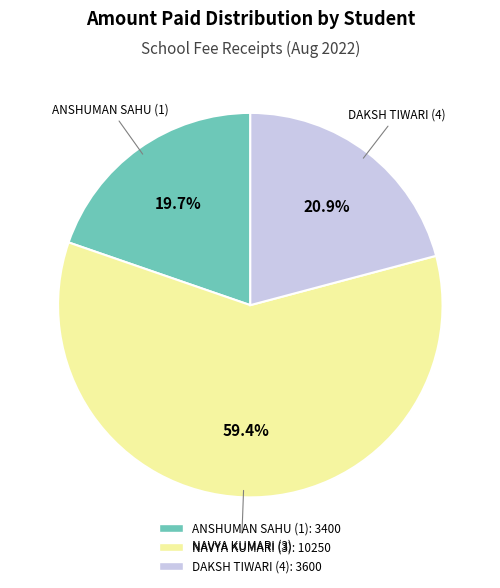

How many slices are in this pie chart?

3